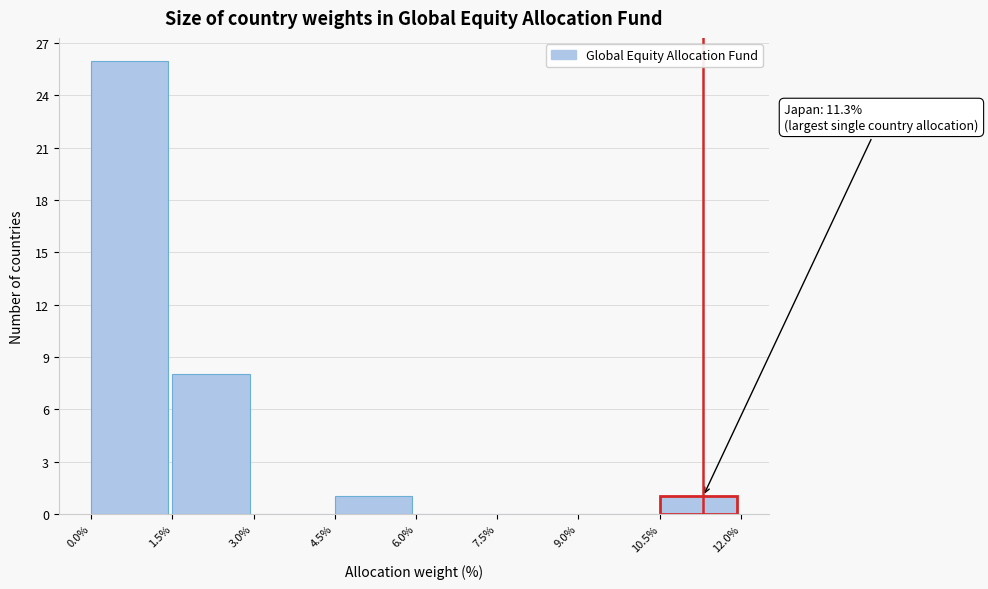

Over which range of the x-axis is the bar tallest?

0.0% to 1.5%